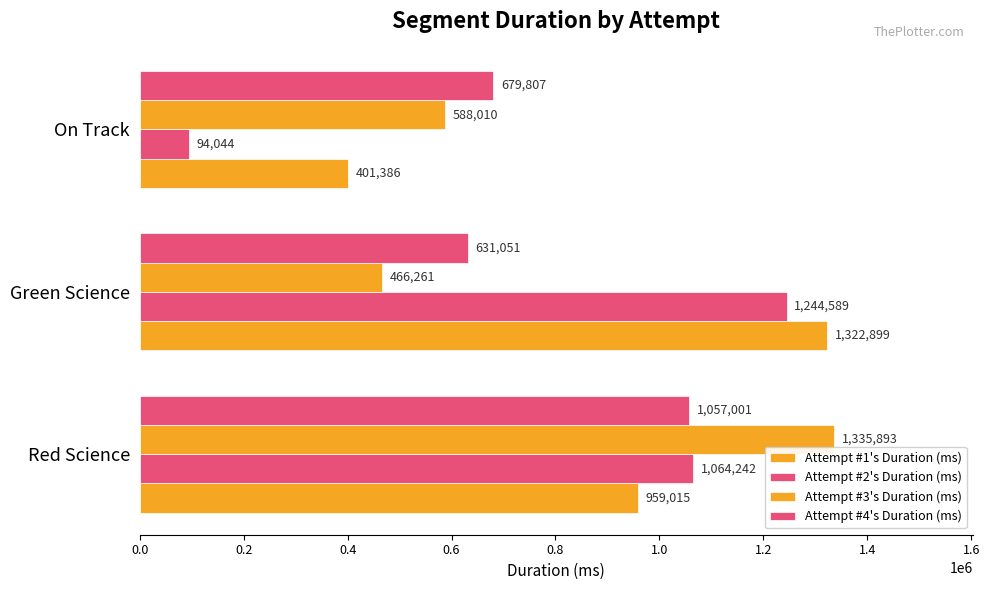

What is the value of the Attempt #4's Duration (ms) bar at the 3rd from the left?

679807